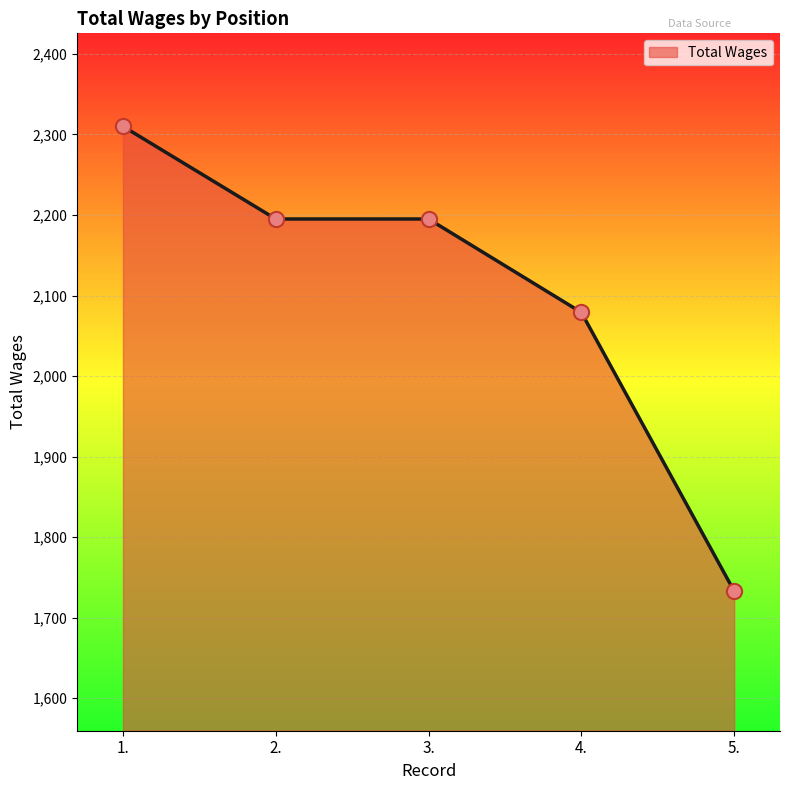

What is the ratio of the value at 4. to the value at 5.?

1.2